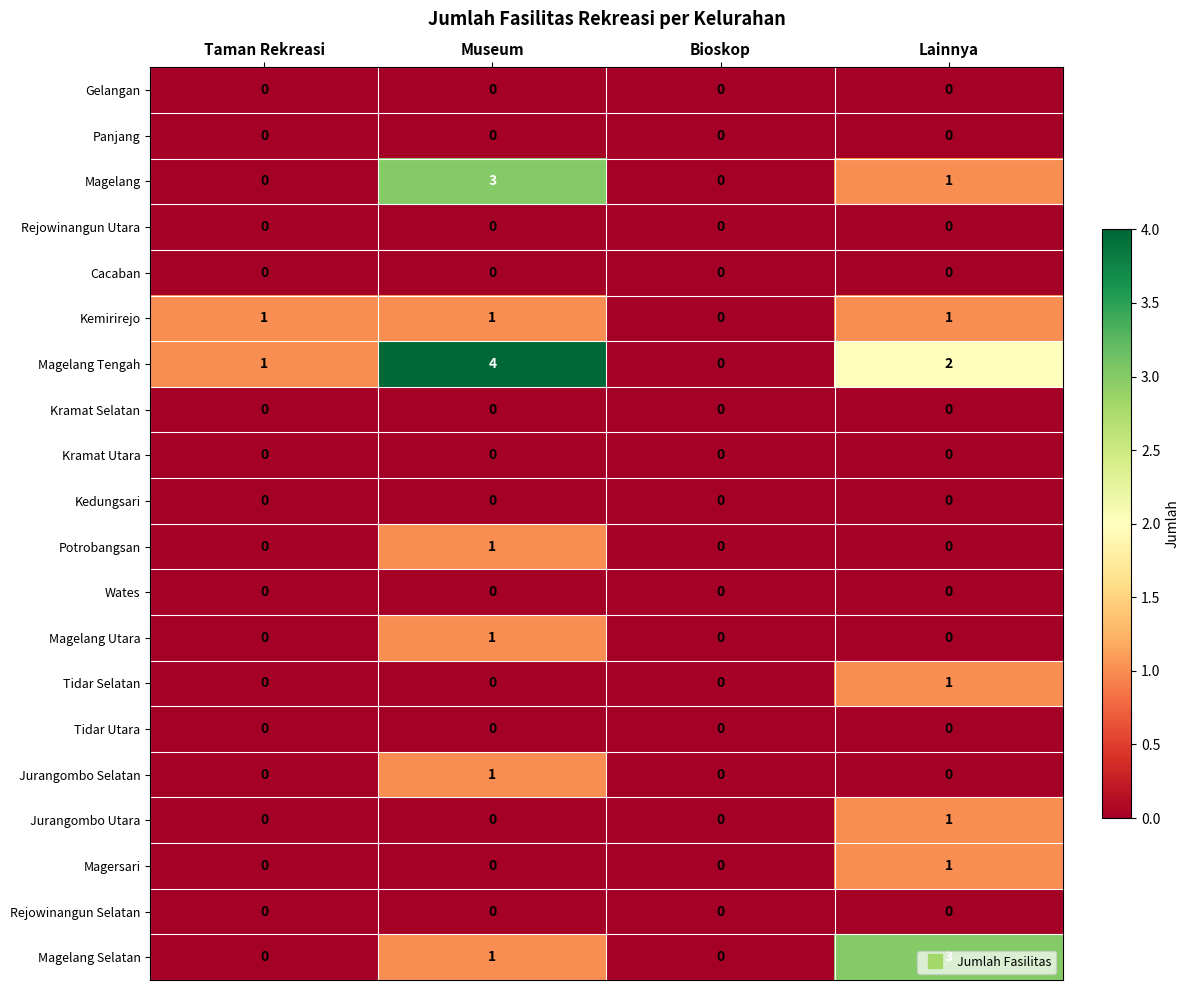

How many Potrobangsan values are between 0 and 1?

4